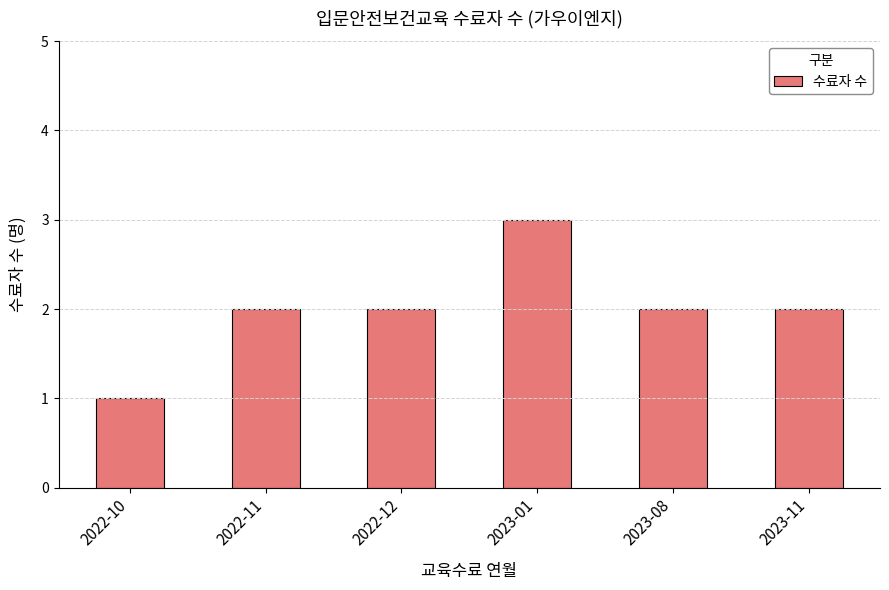

What is the difference between the maximum and minimum values?

2